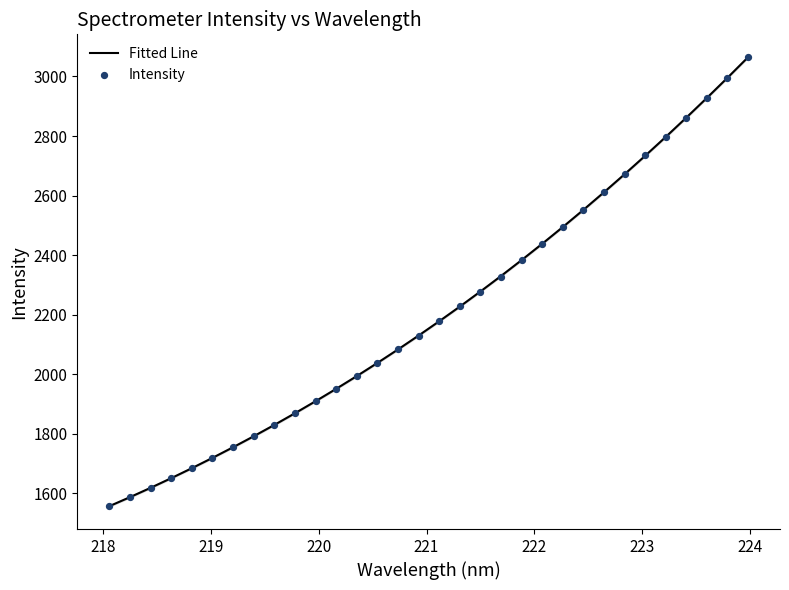

At how many categories does at least one series exceed 2033?

19